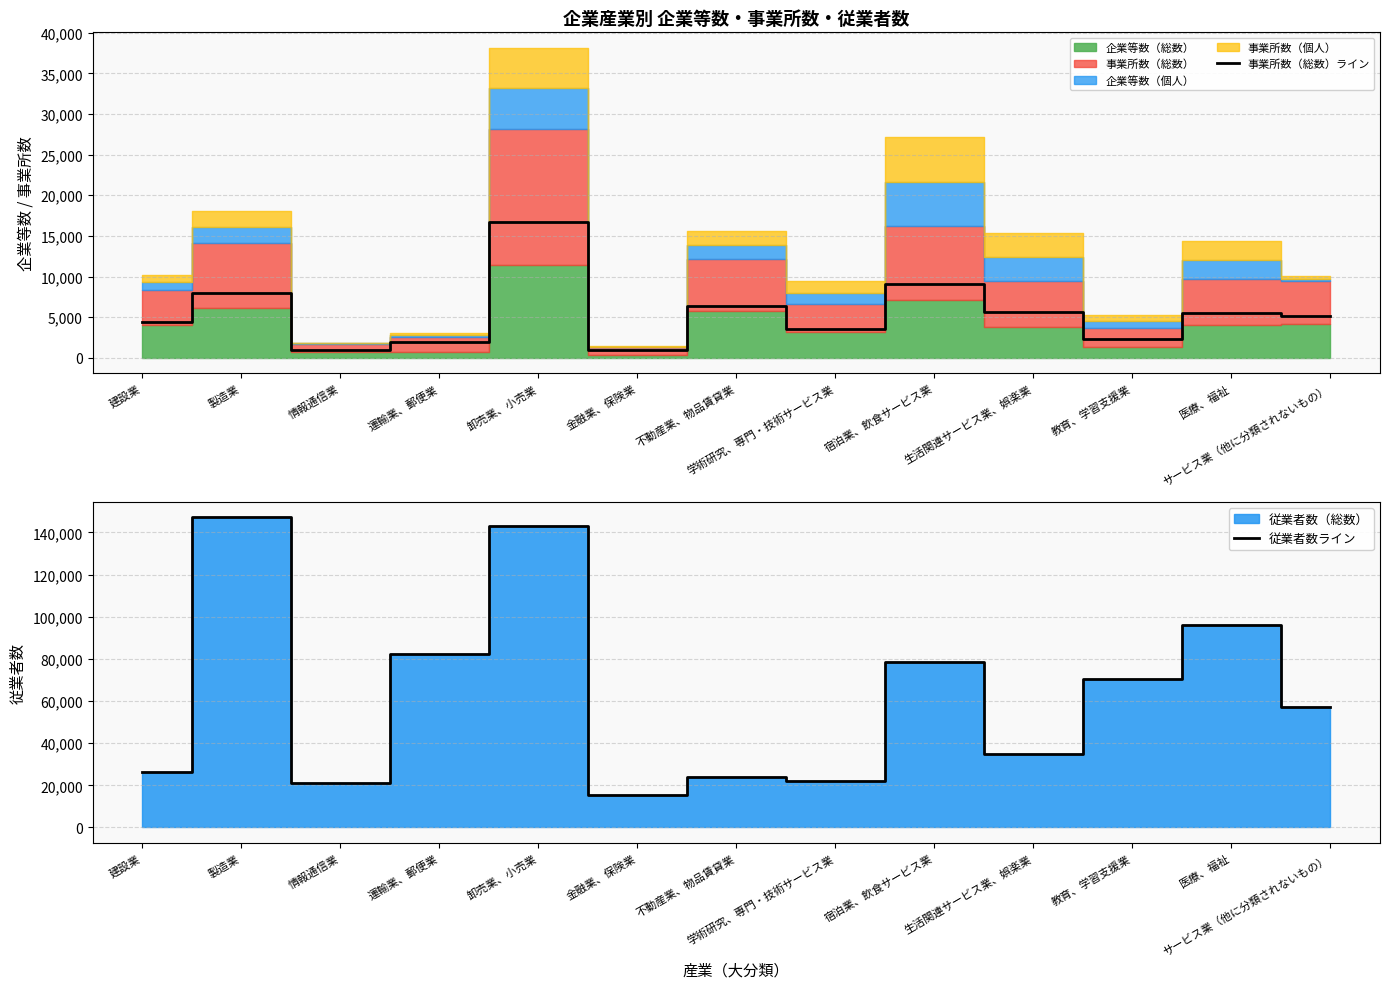

Reading left to right, what are all the values shown in this chart?

事業所数（総数）ライン: 4387	8012	995	1918	16769	951	6360	3503	9122	5674	2288	5540	5208
従業者数ライン: 26256	147108	21258	82253	143034	15183	23862	22205	78536	34880	70630	96114	57117